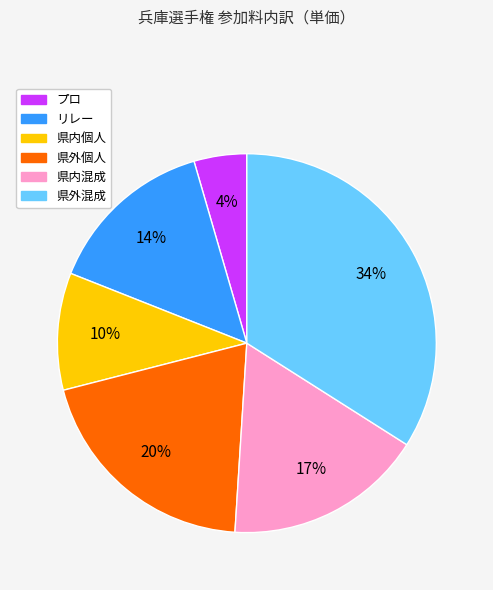

Is the sum of リレー and 県内混成 greater than half?

No